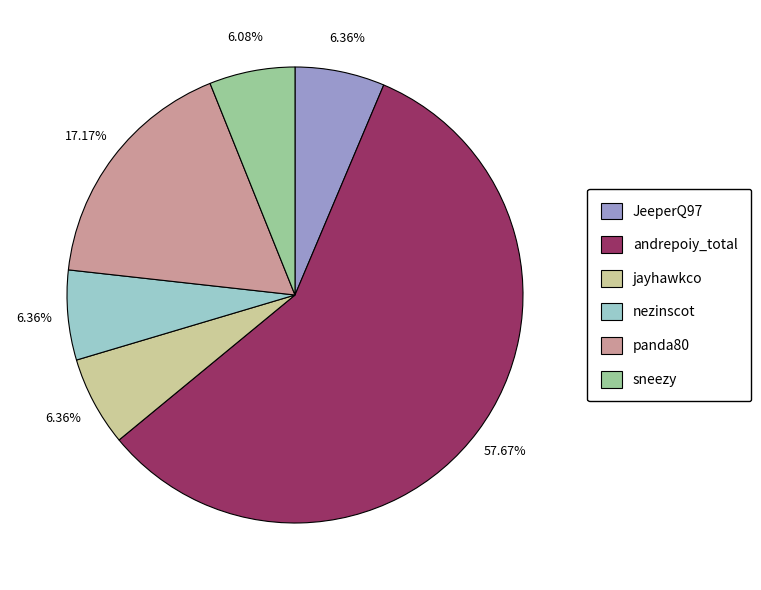

Is the sum of JeeperQ97 and jayhawkco greater than half?

No